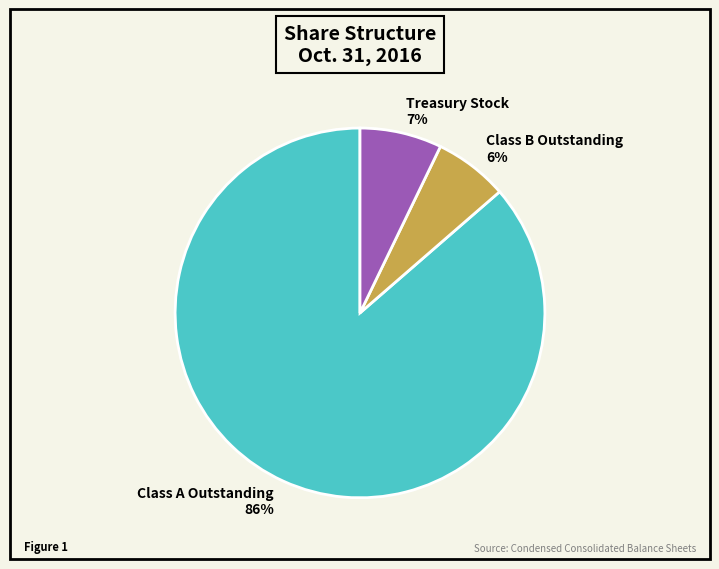

Is the sum of Class A Outstanding and Treasury Stock greater than half?

Yes